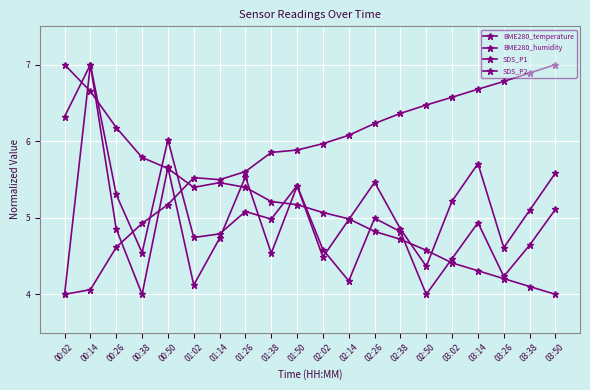

What is the difference between the maximum and minimum values in the BME280_humidity series?

3.0